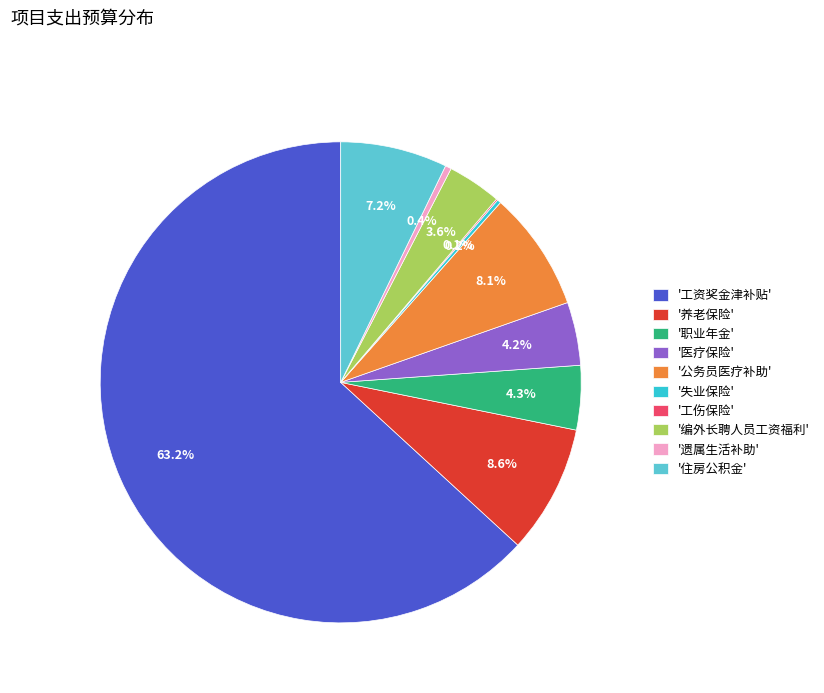

Which slice is the largest?

'工资奖金津补贴'